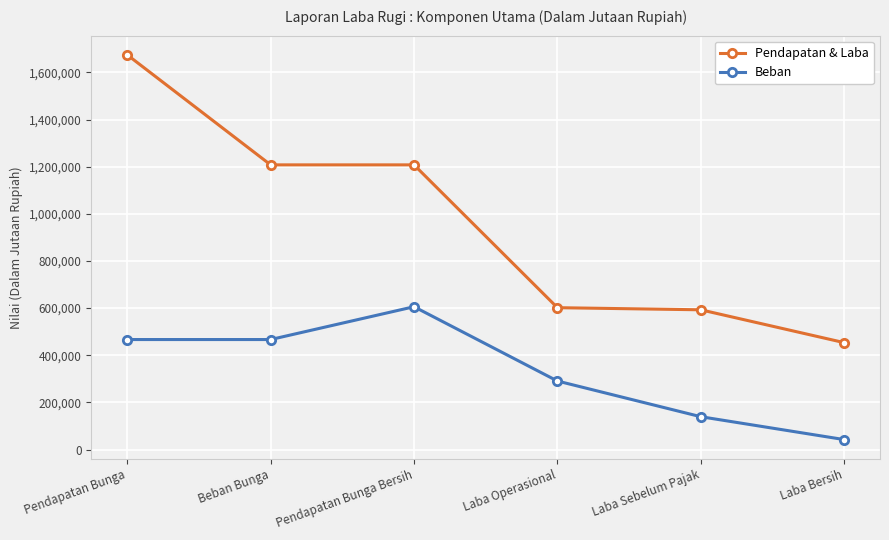

What position from the right is Laba Operasional?

3